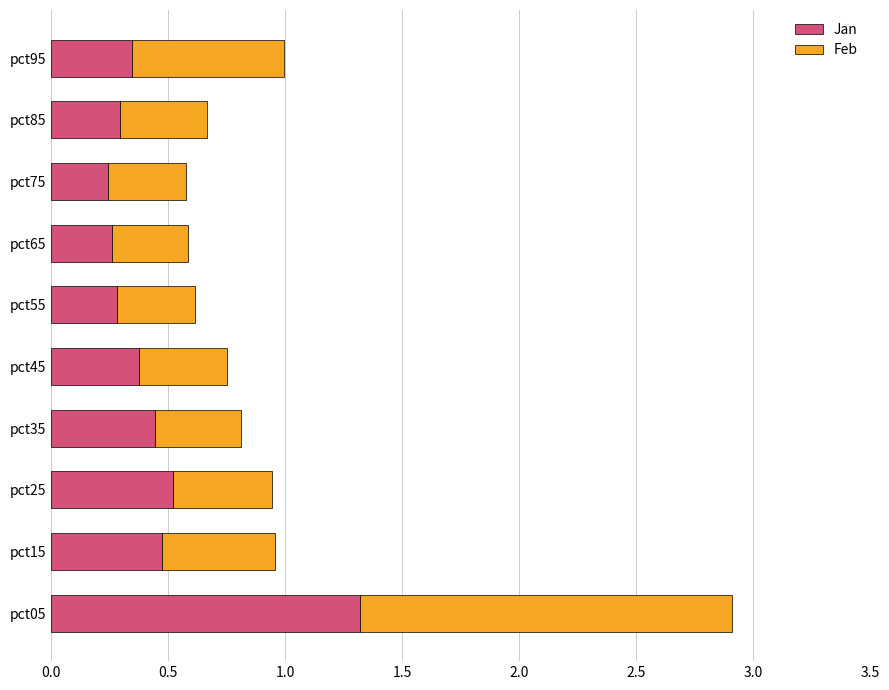

What is the total value across all series at pct45?

0.7